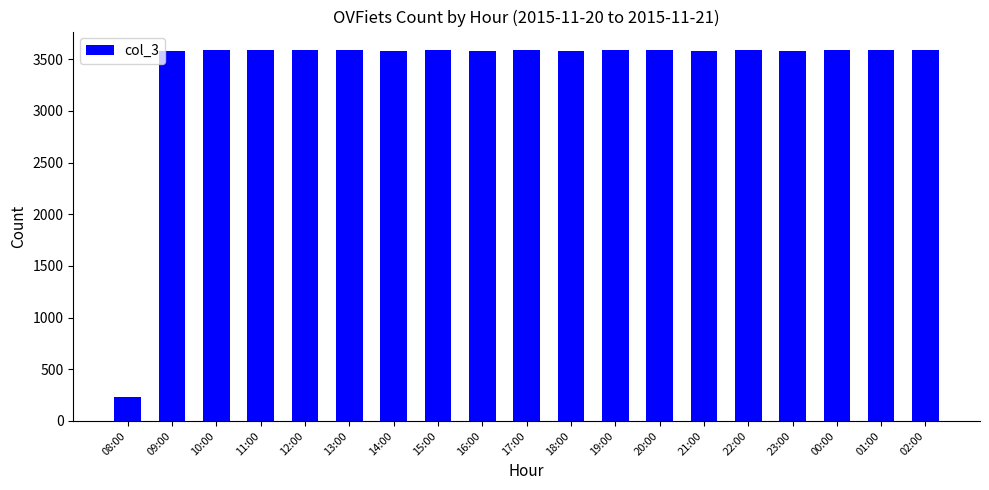

Does the chart contain any negative values?

No